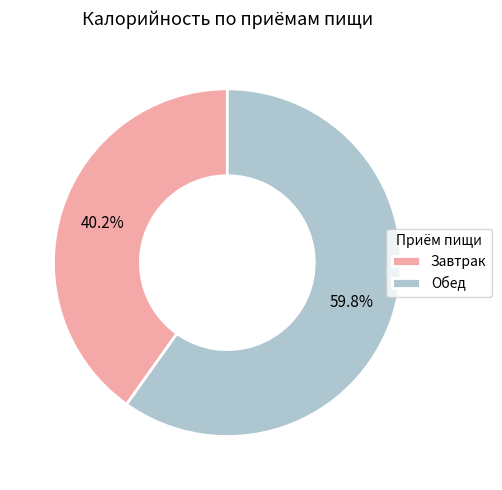

How many slices are in this pie chart?

2